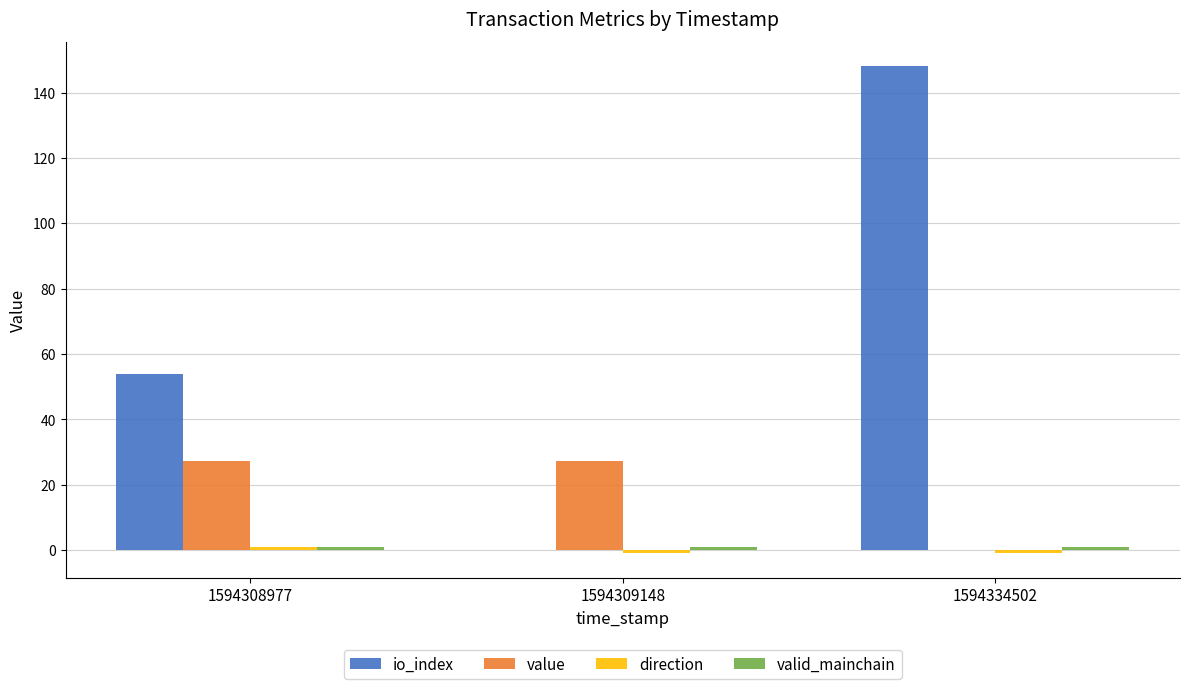

What is the sum of all value values?

54.7